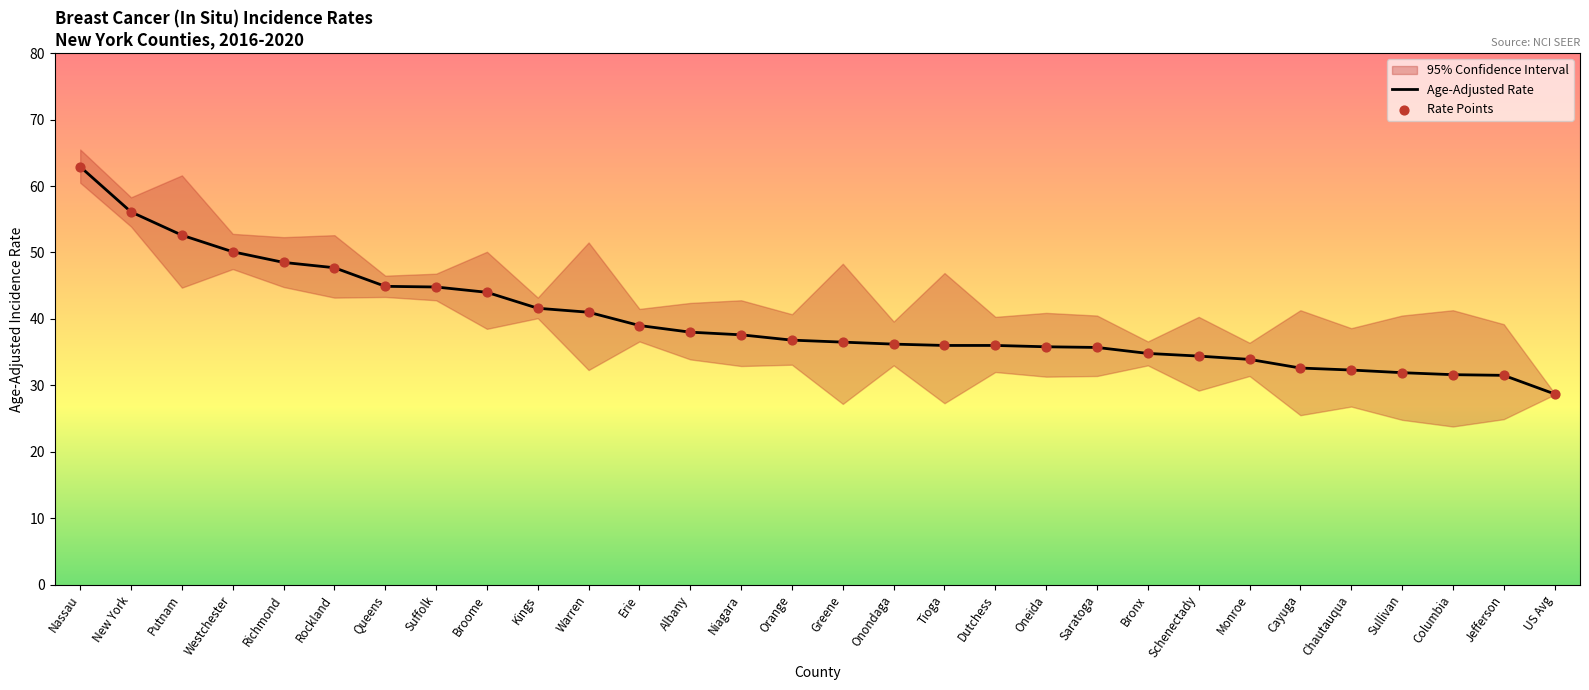

At how many categories does at least one series exceed 60?

1